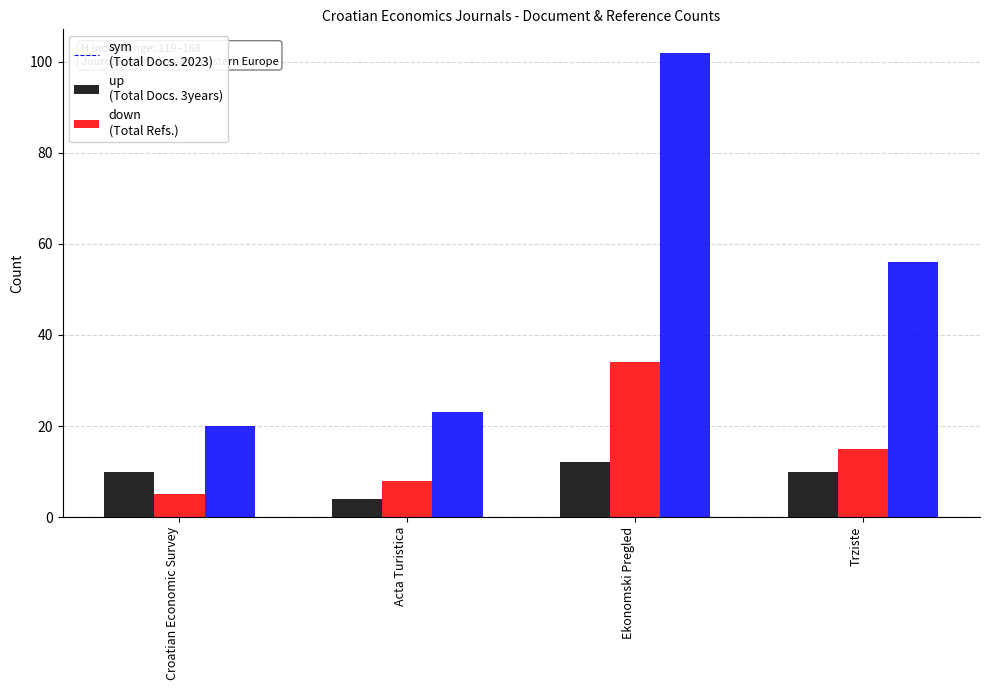

How many groups of bars are there?

4